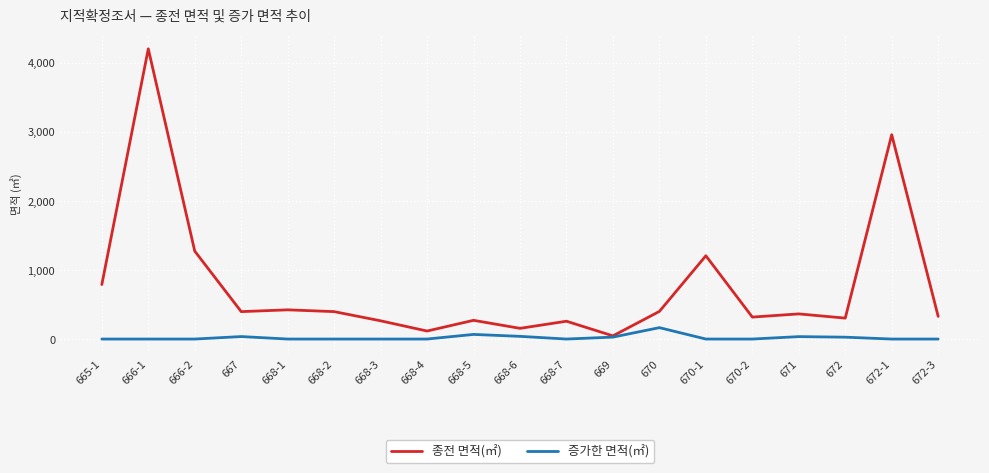

The value of 증가한 면적(㎡) at 668-2 is 0. True or false?

True